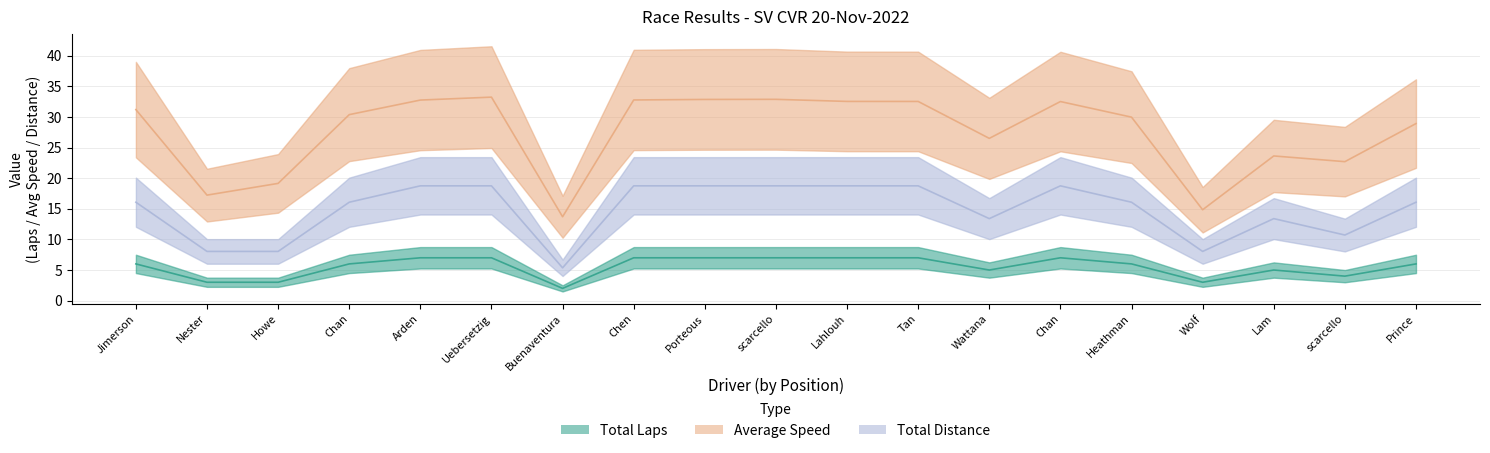

What is the label of the 9th point from the left?

Porteous